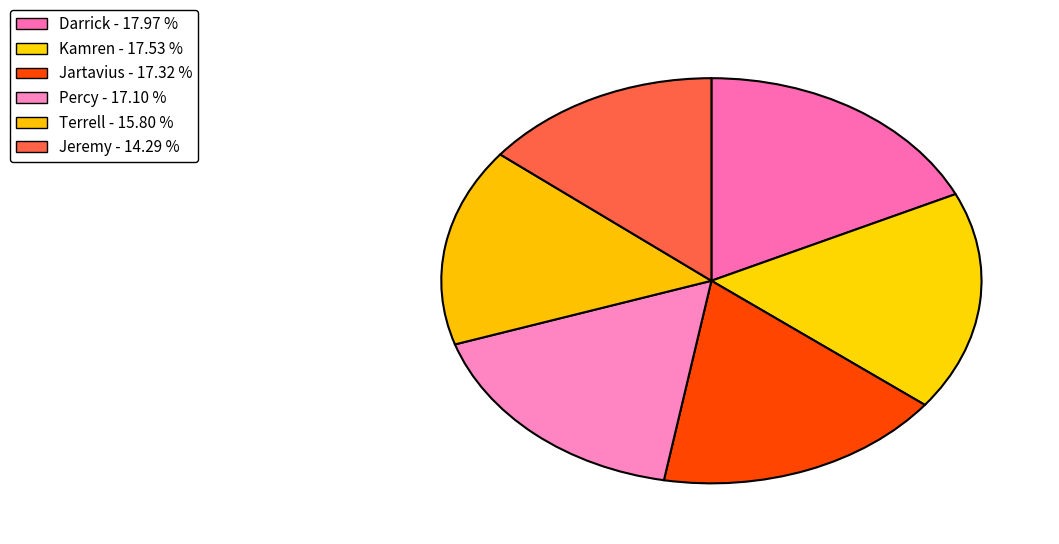

The Jeremy slice represents 8% of the pie. True or false?

False